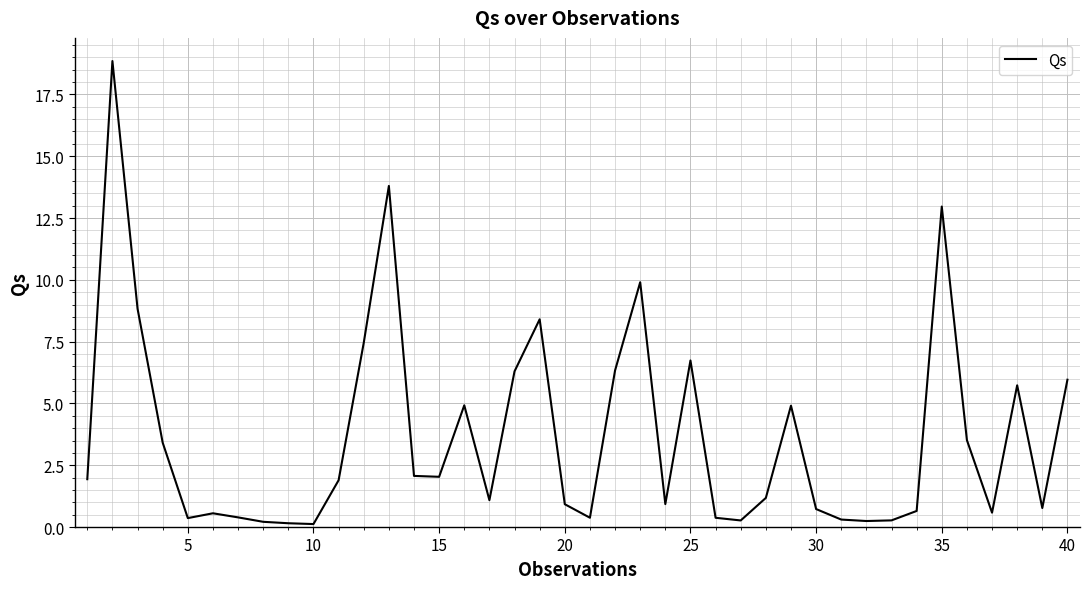

What is the maximum value shown in the chart?

18.9